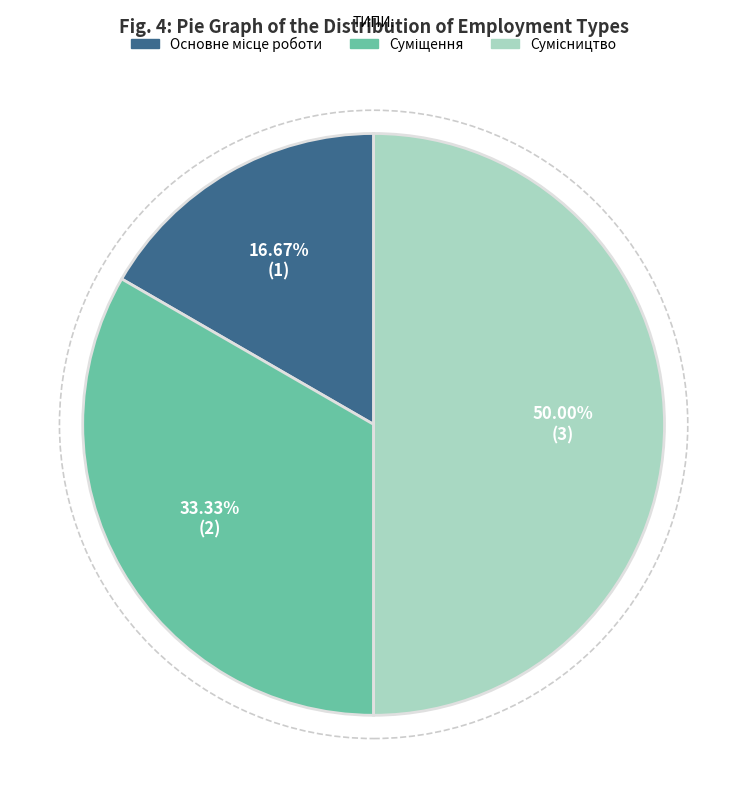

To the nearest percent, what is the difference between the Основне місце роботи and Сумісництво slice percentages?

33%